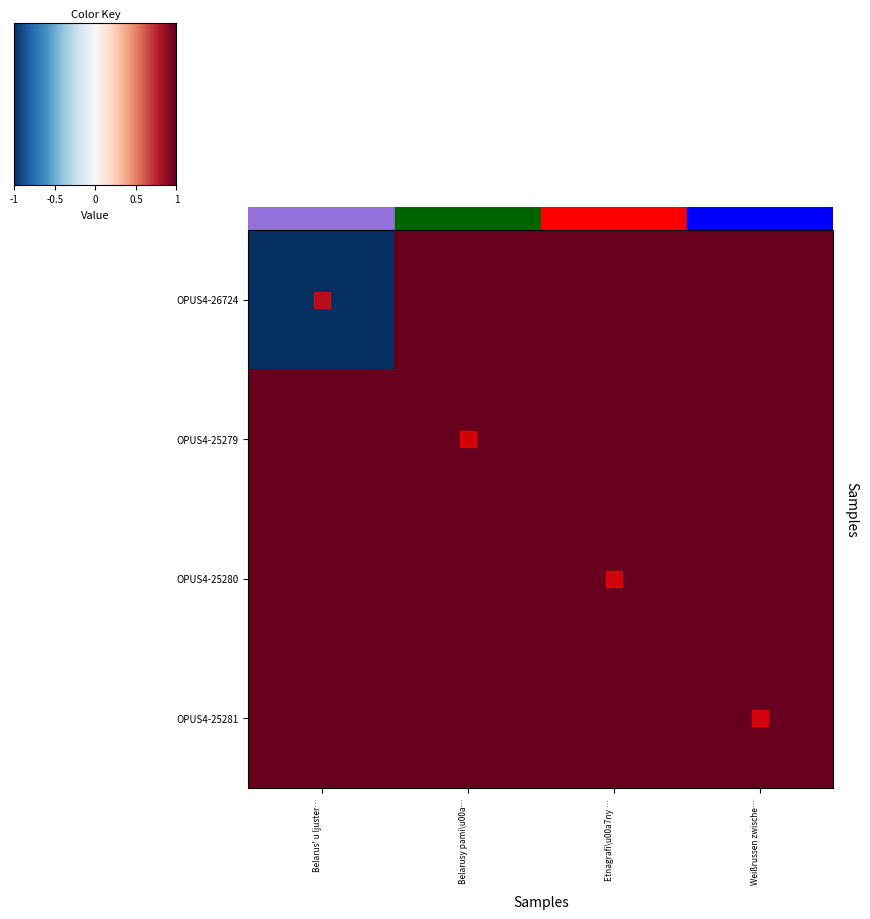

Reading left to right, list all the values displayed in this chart.

OPUS4-26724: Belarus' u ljuster…=-1	Belarusy pami\u00a…=1	Etnagrafi\u00a7ny …=1	Weißrussen zwische…=1
OPUS4-25279: Belarus' u ljuster…=1	Belarusy pami\u00a…=1	Etnagrafi\u00a7ny …=1	Weißrussen zwische…=1
OPUS4-25280: Belarus' u ljuster…=1	Belarusy pami\u00a…=1	Etnagrafi\u00a7ny …=1	Weißrussen zwische…=1
OPUS4-25281: Belarus' u ljuster…=1	Belarusy pami\u00a…=1	Etnagrafi\u00a7ny …=1	Weißrussen zwische…=1